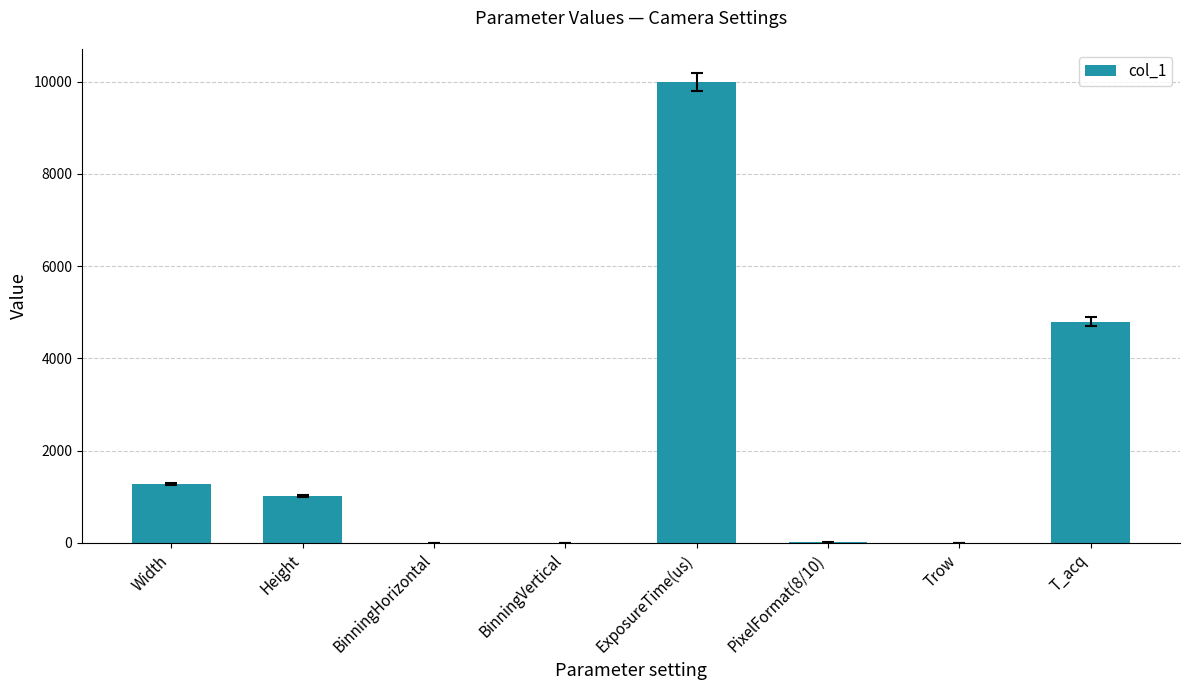

What is the ratio of the value at BinningVertical to the value at BinningHorizontal?

1.0